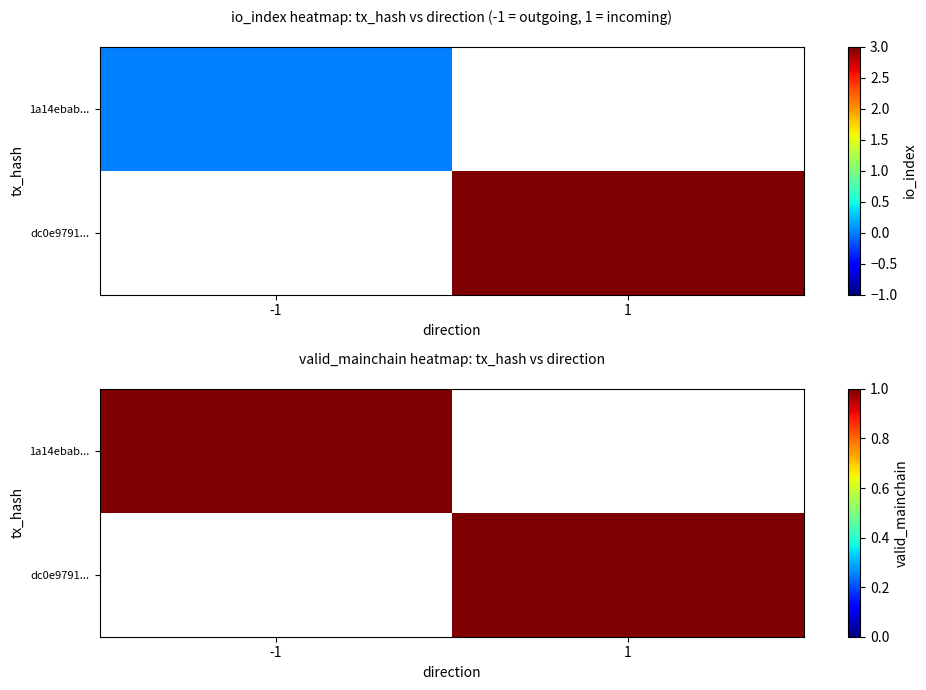

Between 1 and 0, which is larger?

1